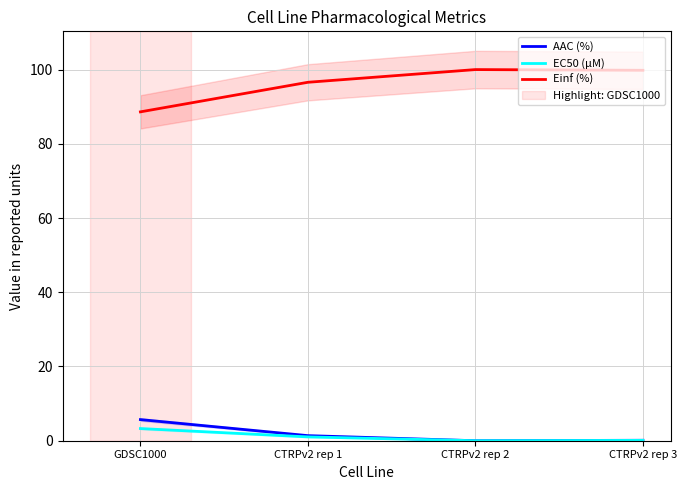

What is the total value across all series at CTRPv2 rep 3?

100.0